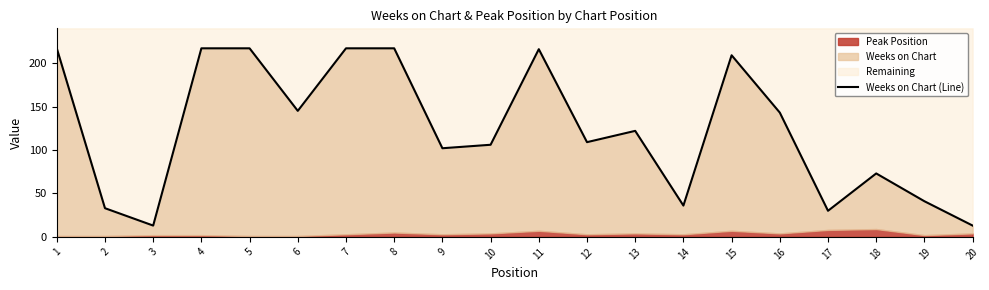

Rank the categories by value from highest to lowest.

1, 4, 5, 7, 8, 11, 15, 6, 16, 13, 12, 10, 9, 18, 19, 14, 2, 17, 3, 20